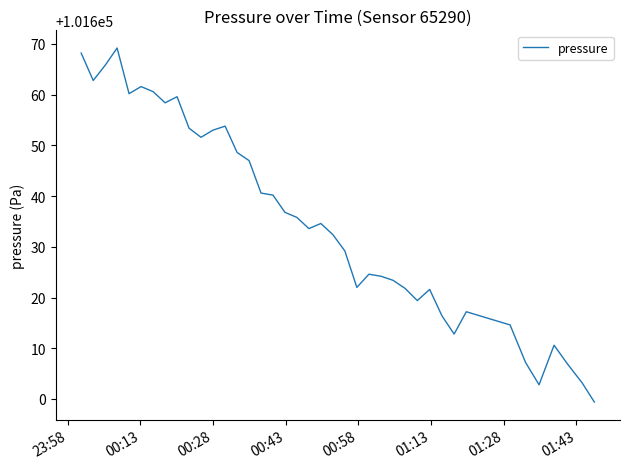

What is the greatest value displayed?

101669.2